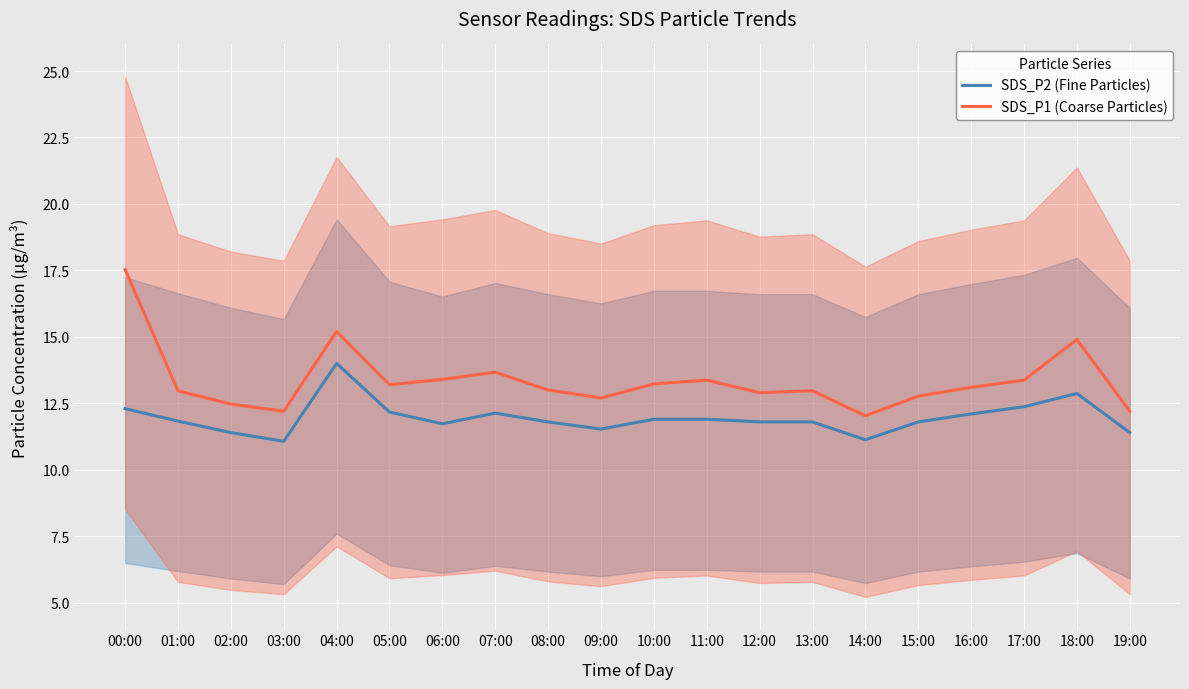

The SDS_P1 (Coarse Particles) series shows 13.7 at 07:00. True or false?

True